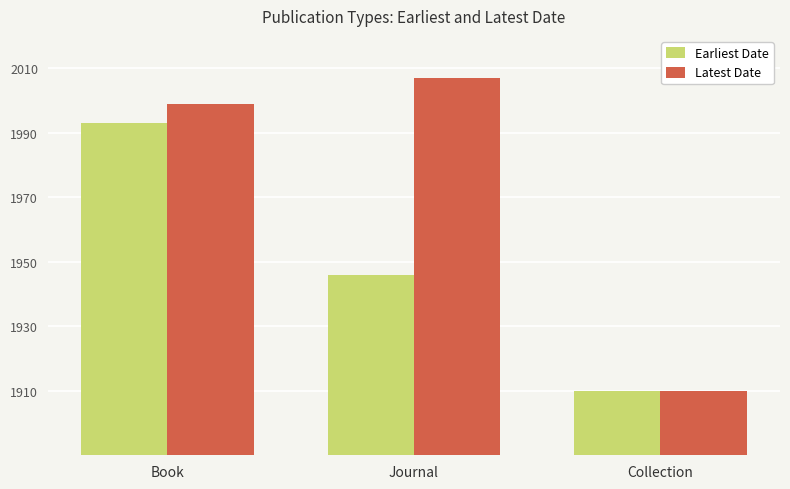

True or false: Latest Date has a value of 2007 at Journal.

True